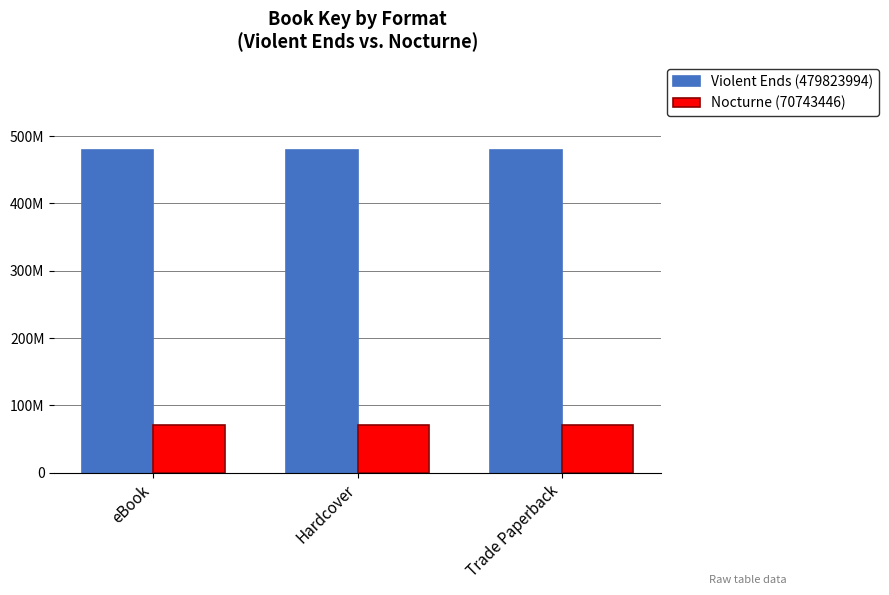

Read the Nocturne (70743446) value at Trade Paperback.

70743446